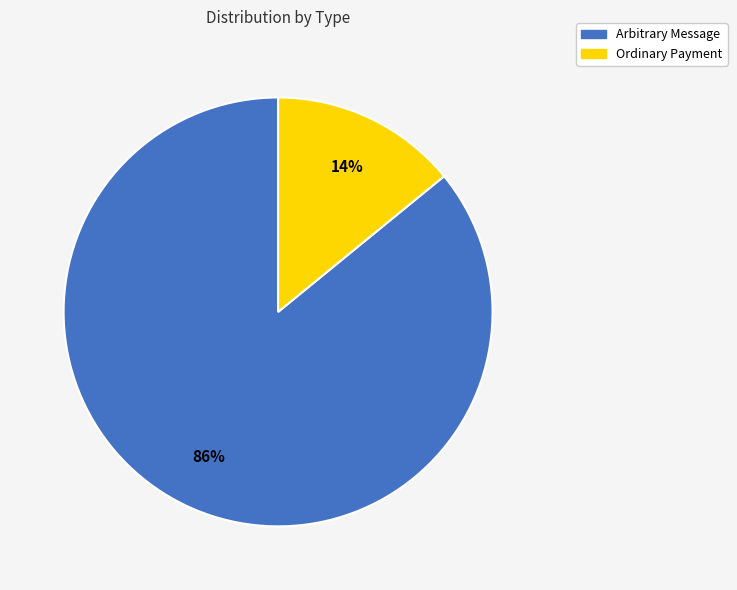

Is there any slice that represents more than half of the pie?

Yes